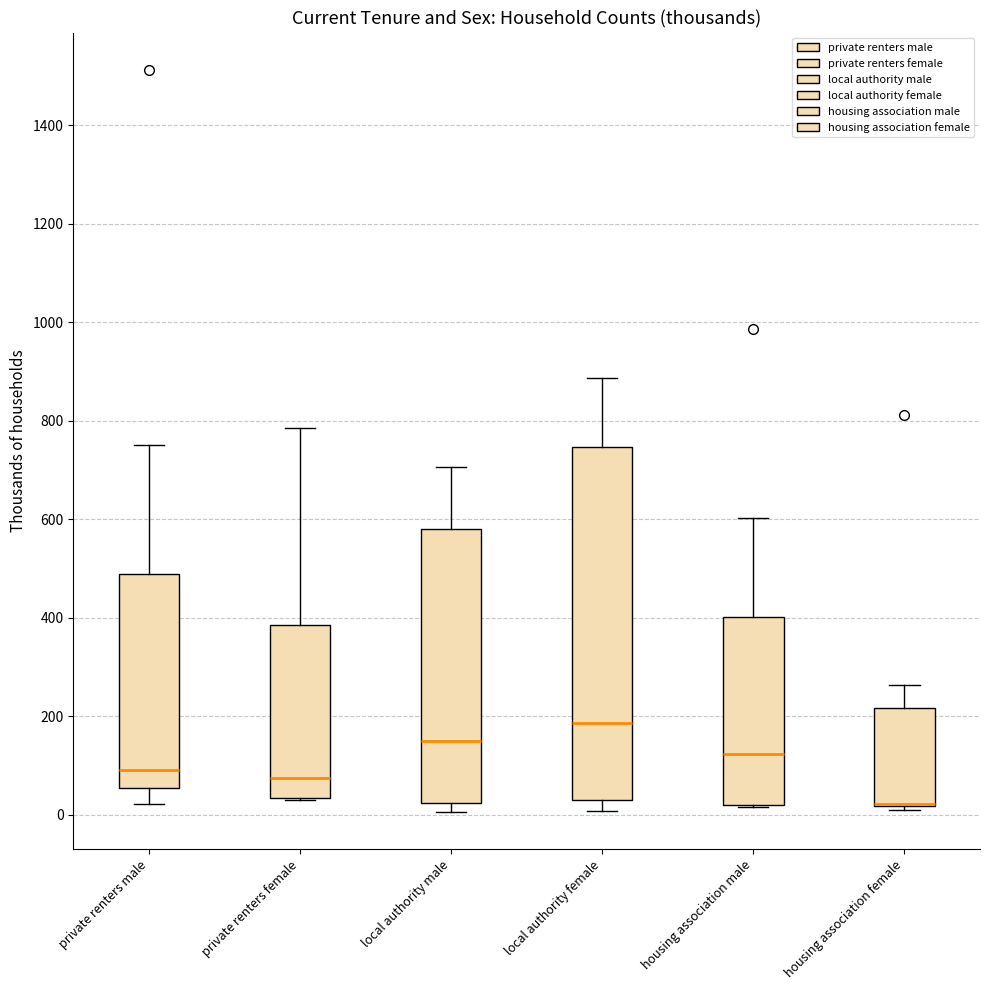

Reading left to right, read every box against the y-axis: the position of its median line, the range the box covers, and the ends of its whiskers. The values are not printed on the chart, so give them approximately, as read against the axis.

private renters male: median 100, box 60 to 480, whiskers 20 to 760
private renters female: median 80, box 40 to 380, whiskers 20 to 780
local authority male: median 160, box 20 to 580, whiskers 0 to 700
local authority female: median 180, box 20 to 740, whiskers 0 to 880
housing association male: median 120, box 20 to 400, whiskers 20 to 600
housing association female: median 20 (drawn on the box's lower edge), box 20 to 220, whiskers 0 to 260